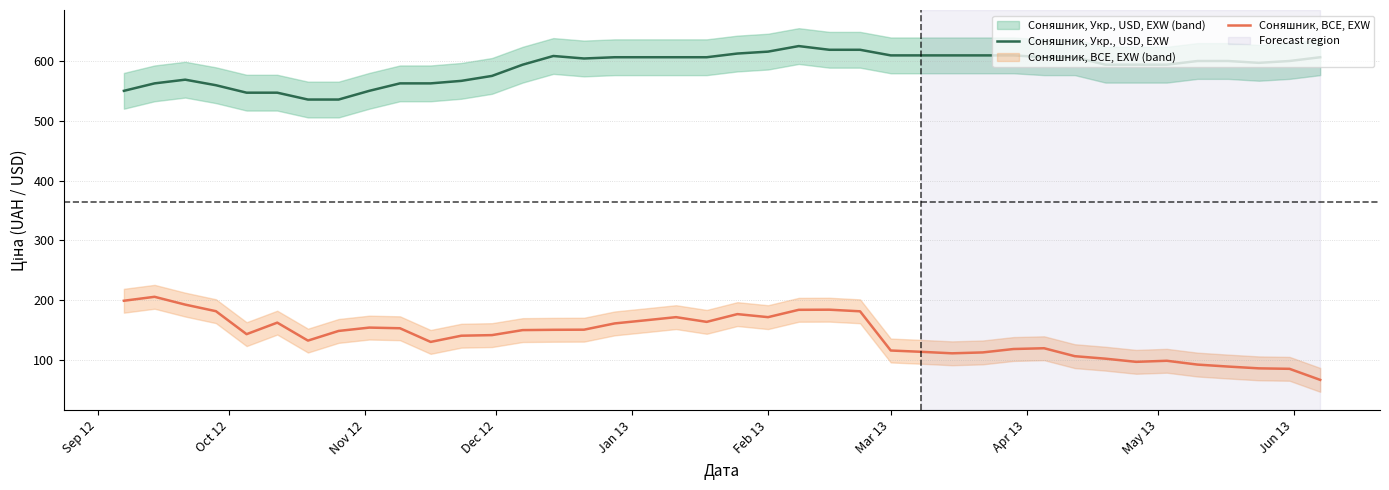

True or false: Соняшник, BCE, EXW and Соняшник, Укр., USD, EXW cross at least once.

False